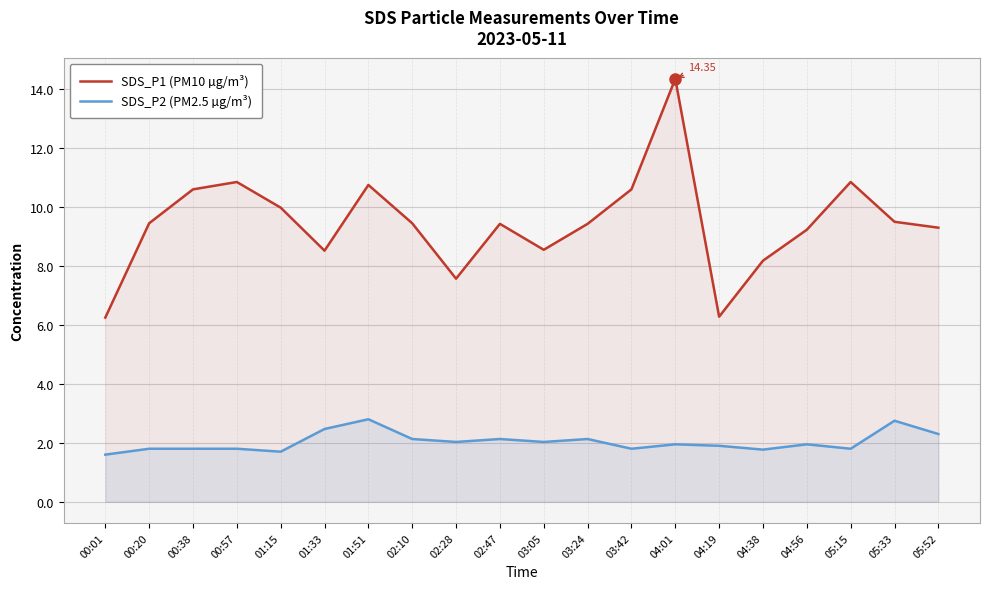

Which series has the largest range (max minus min)?

SDS_P1 (PM10 µg/m³)